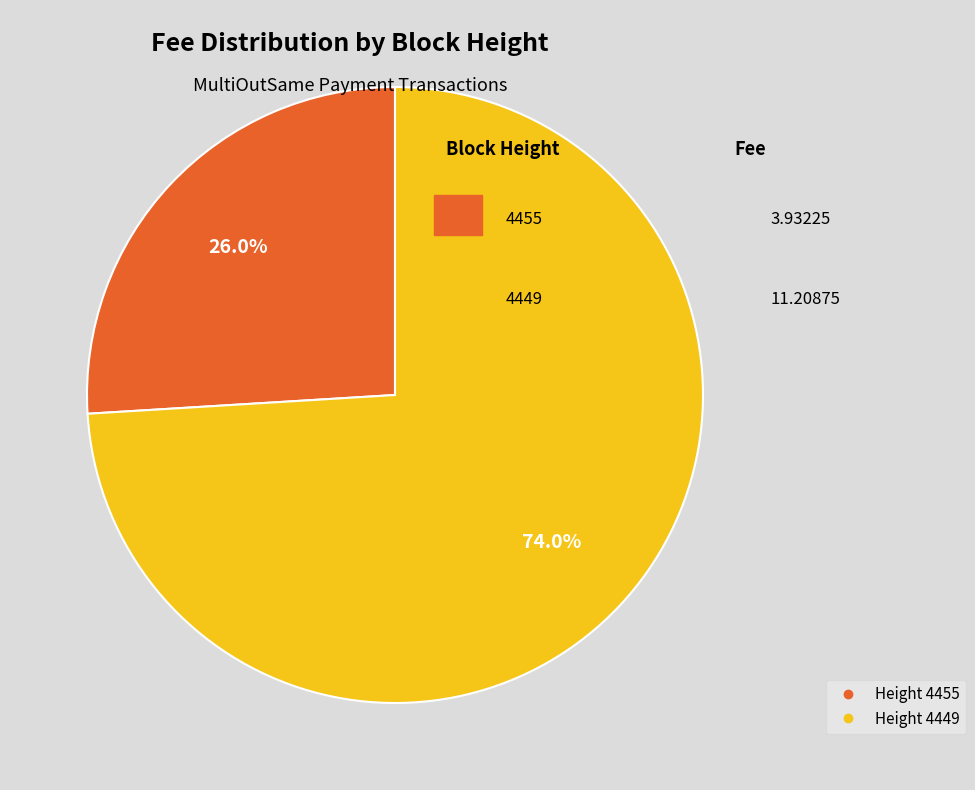

Is there any slice that represents more than half of the pie?

Yes